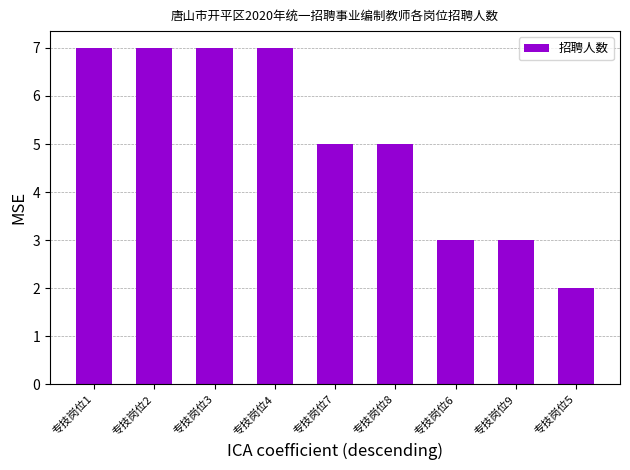

What is the label of the 8th bar from the left?

专技岗位9